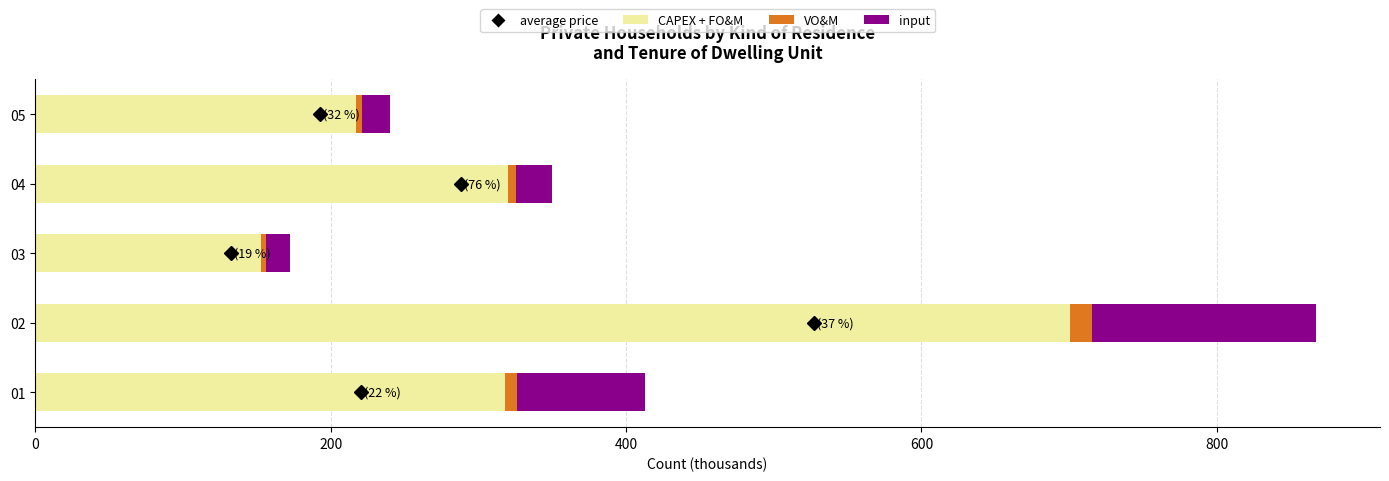

What is the sum of all CAPEX + FO&M values?

1708.3